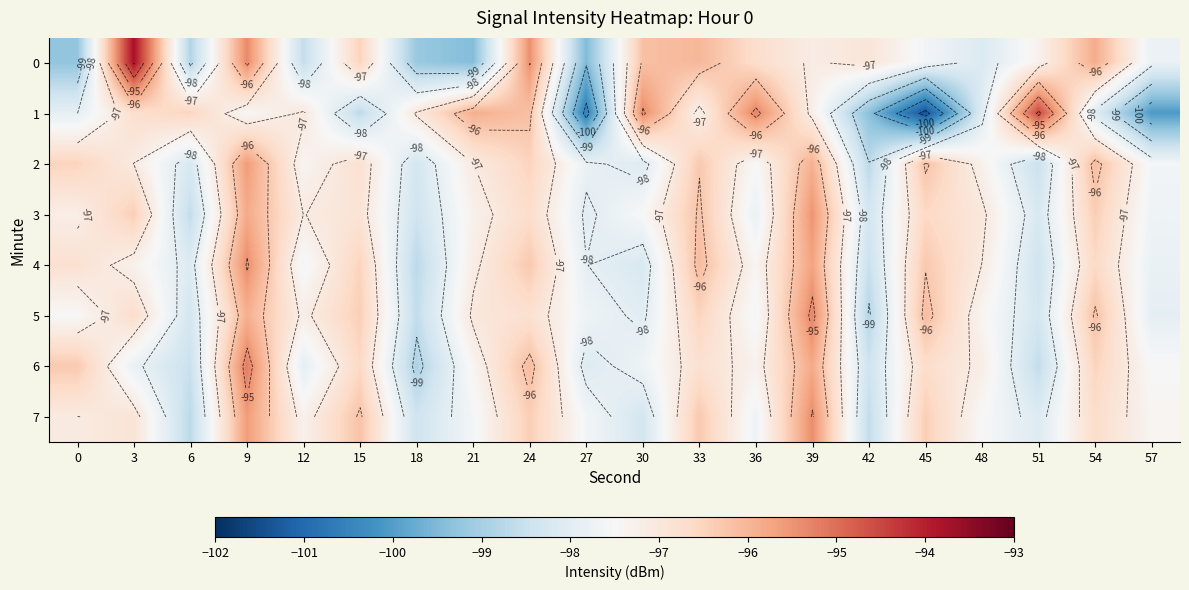

What is the smallest value displayed?

-101.4